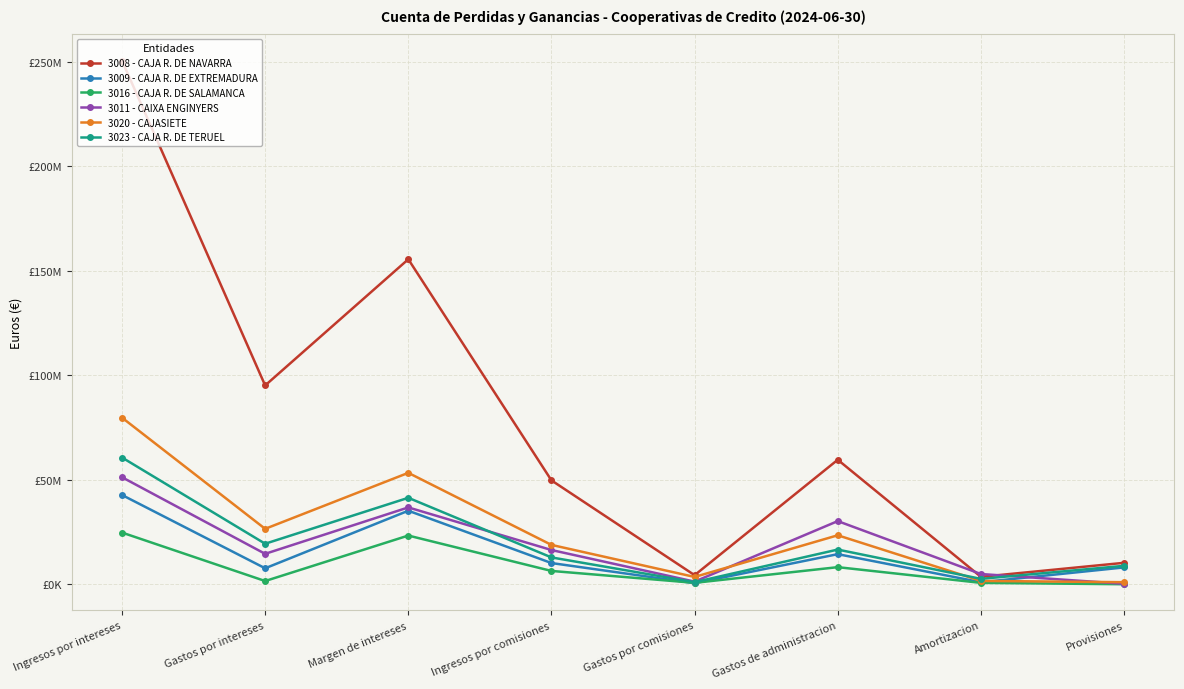

Does the chart have visible grid lines?

Yes